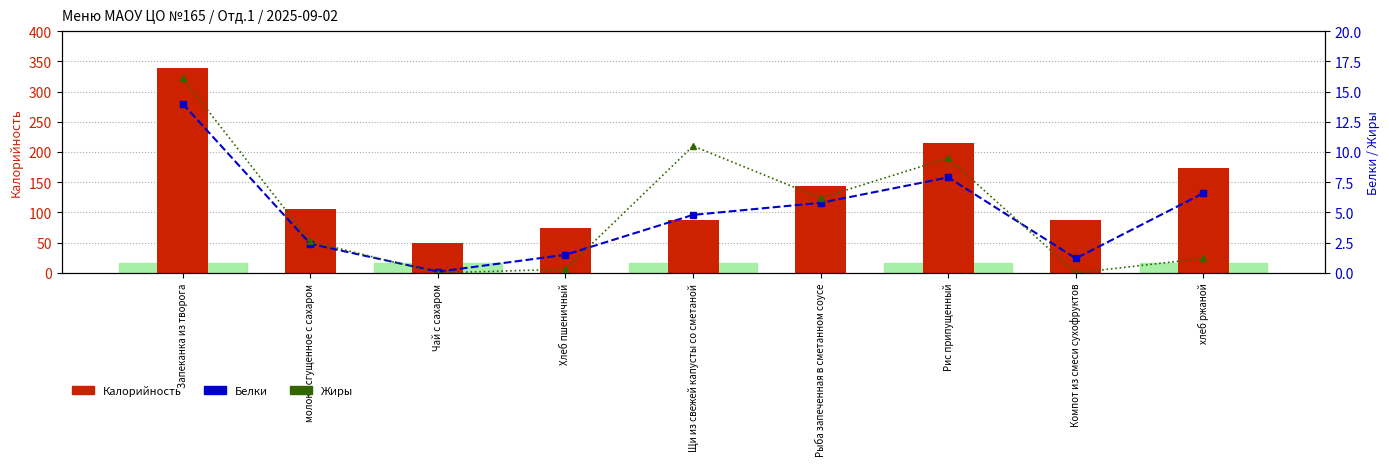

What is the difference between the maximum and minimum values in the Белки series?

13.9